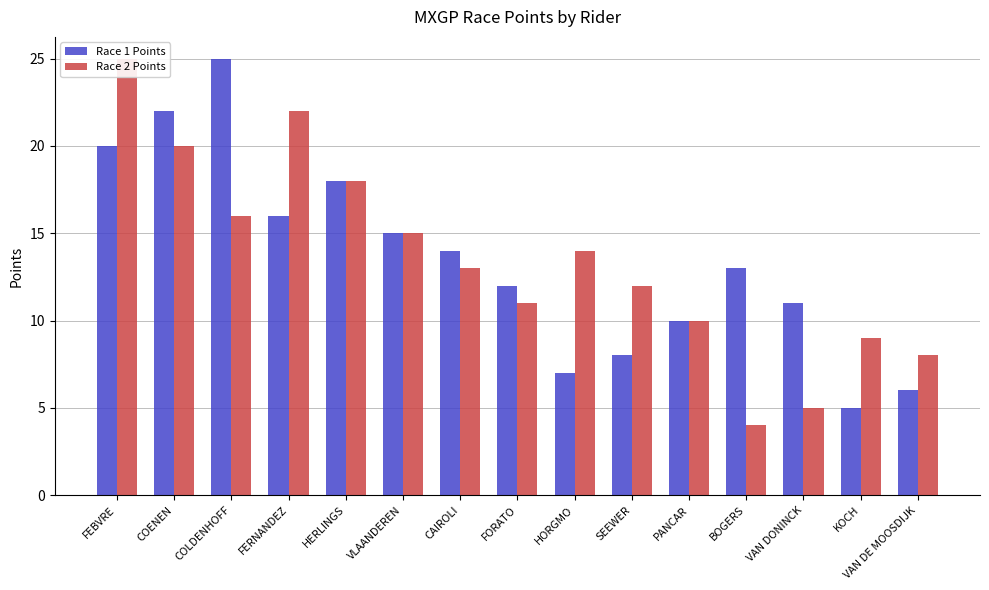

At which label does Race 1 Points reach its peak?

COLDENHOFF